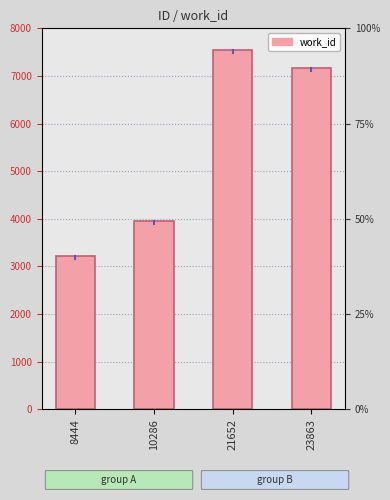

List the labels in order of value, largest first.

21652, 23863, 10286, 8444